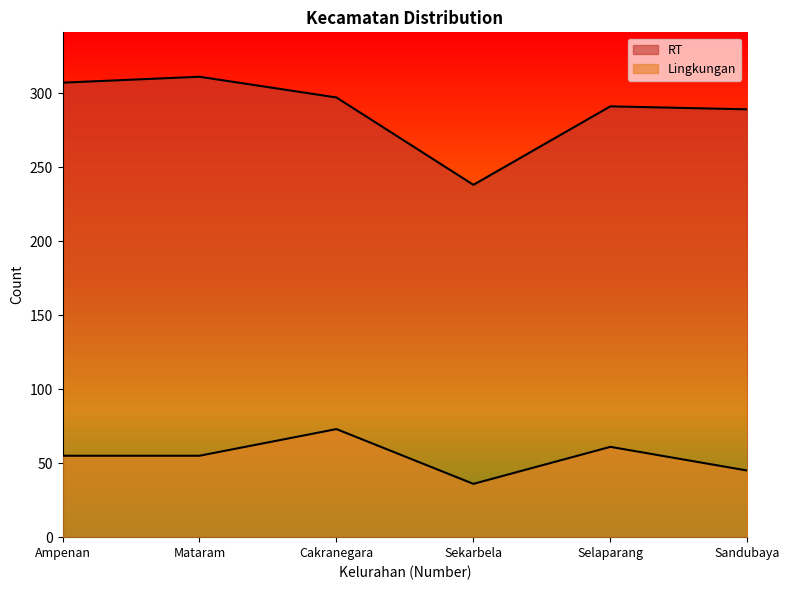

At Sandubaya, list the series in order from largest to smallest.

RT, Lingkungan